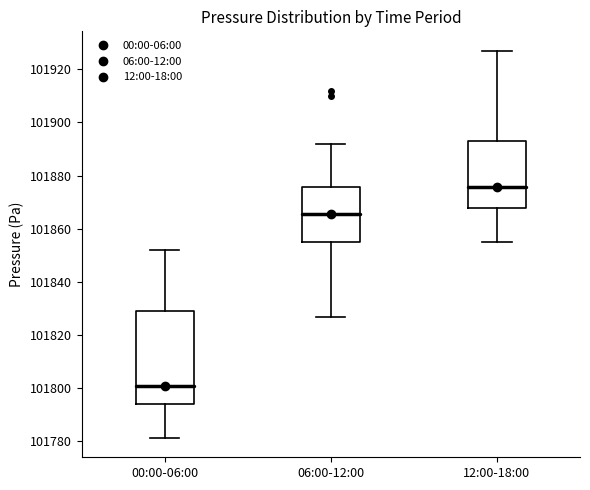

Where is the lower edge of the box for 00:00-06:00 on the y-axis? The values are not printed on the chart, so give them approximately, as read against the axis.

101794